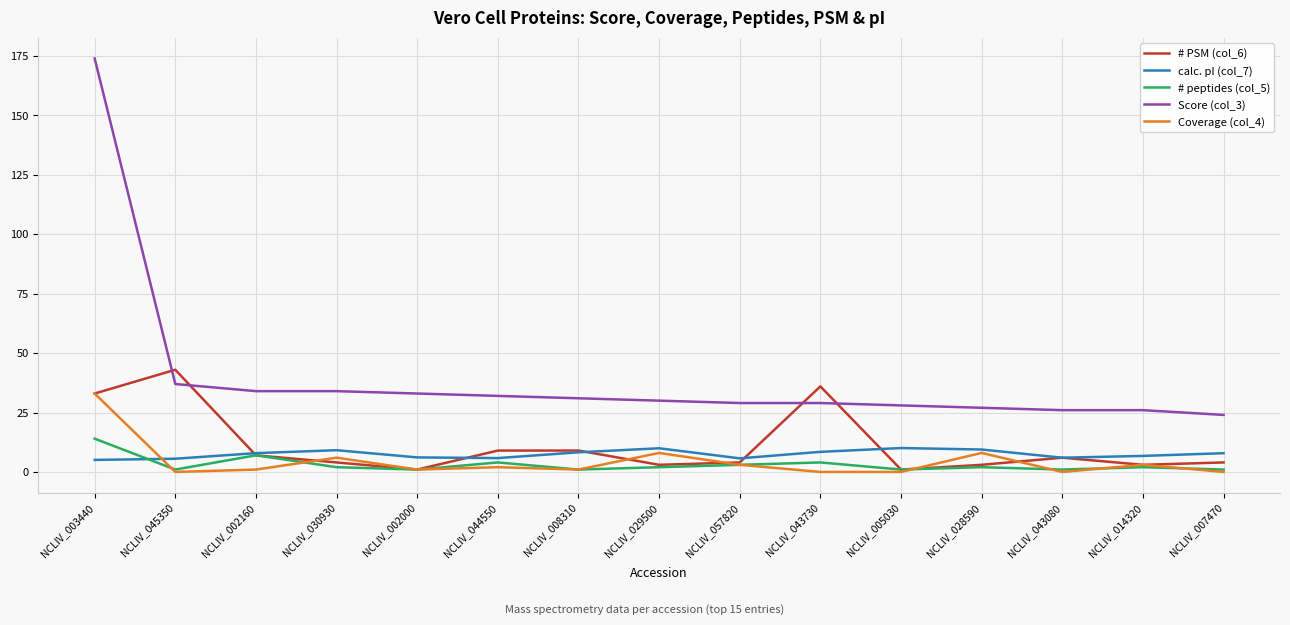

Which category has the highest value across all series?

NCLIV_003440